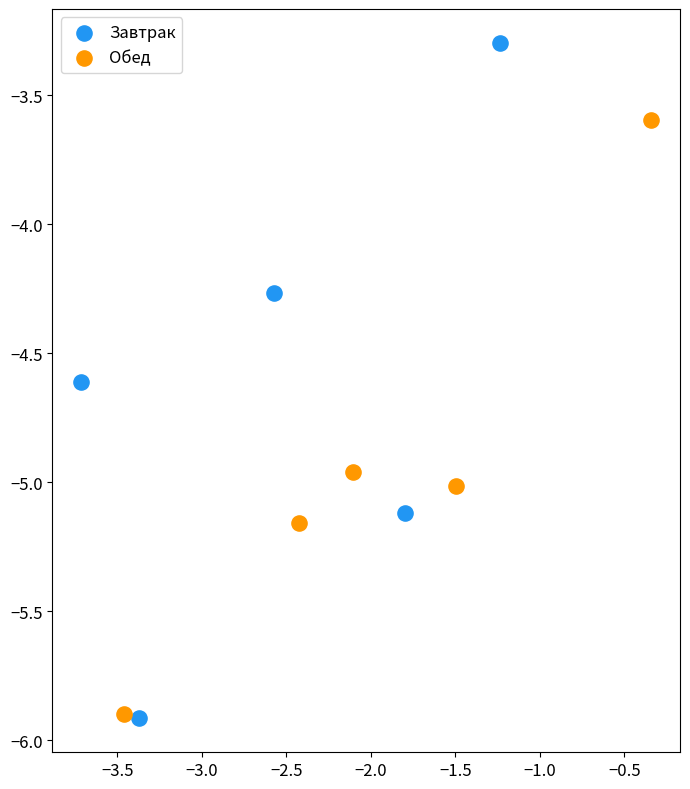

Which series has the widest spread of Y values?

Завтрак